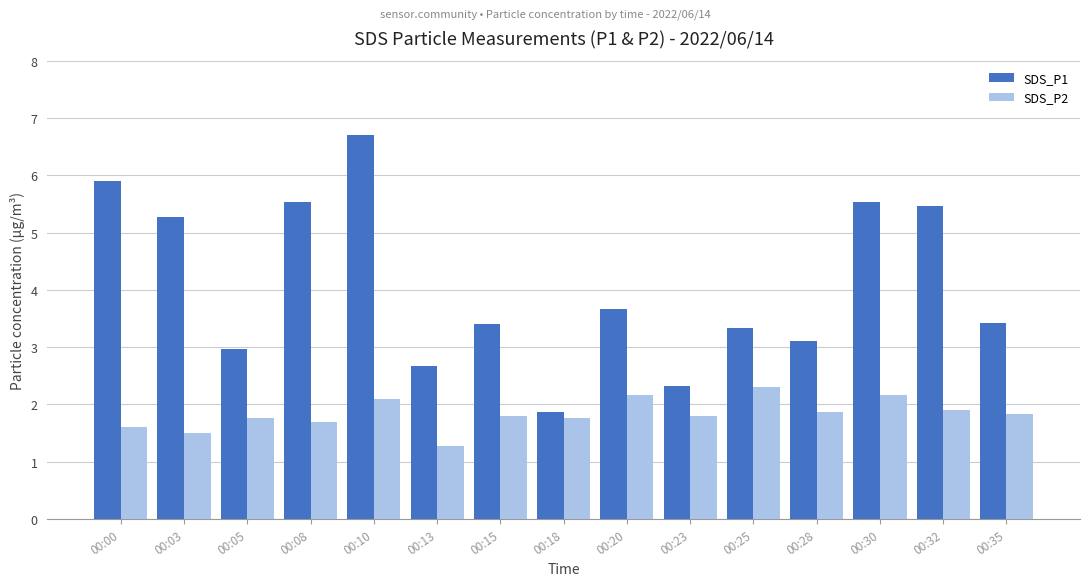

List the series in order of their peak value, highest first.

SDS_P1, SDS_P2